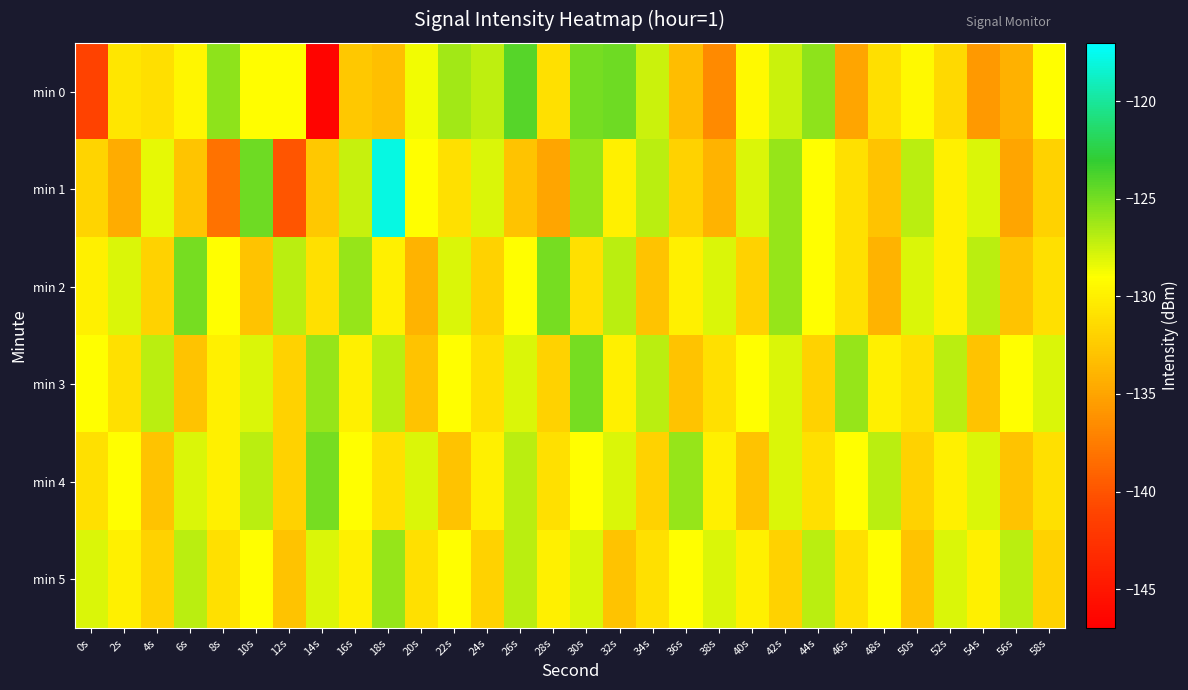

Reading left to right, list all the values displayed in this chart.

min 0: 0s=-141.2	2s=-130.6	4s=-131.1	6s=-129.6	8s=-125.7	10s=-129.1	12s=-129.2	14s=-146.6	16s=-132.7	18s=-133.2	20s=-128.7	22s=-126.3	24s=-127.1	26s=-124.1	28s=-131.0	30s=-125.1	32s=-124.8	34s=-127.5	36s=-133.3	38s=-136.6	40s=-129.4	42s=-127.5	44s=-125.7	46s=-135.0	48s=-131.2	50s=-129.3	52s=-131.5	54s=-135.7	56s=-134.1	58s=-129.0
min 1: 0s=-131.8	2s=-134.5	4s=-128.3	6s=-132.9	8s=-138.2	10s=-124.8	12s=-139.9	14s=-132.7	16s=-127.3	18s=-117.9	20s=-129.0	22s=-131.0	24s=-128.0	26s=-133.0	28s=-135.0	30s=-126.0	32s=-130.0	34s=-127.0	36s=-132.0	38s=-134.0	40s=-128.0	42s=-126.0	44s=-129.0	46s=-131.0	48s=-133.0	50s=-127.0	52s=-130.0	54s=-128.0	56s=-135.0	58s=-132.0
min 2: 0s=-130.0	2s=-128.0	4s=-132.0	6s=-125.0	8s=-129.0	10s=-133.0	12s=-127.0	14s=-131.0	16s=-126.0	18s=-130.0	20s=-134.0	22s=-128.0	24s=-132.0	26s=-129.0	28s=-125.0	30s=-131.0	32s=-127.0	34s=-133.0	36s=-130.0	38s=-128.0	40s=-132.0	42s=-126.0	44s=-129.0	46s=-131.0	48s=-134.0	50s=-128.0	52s=-130.0	54s=-127.0	56s=-133.0	58s=-131.0
min 3: 0s=-129.0	2s=-131.0	4s=-127.0	6s=-133.0	8s=-130.0	10s=-128.0	12s=-132.0	14s=-126.0	16s=-130.0	18s=-127.0	20s=-133.0	22s=-129.0	24s=-131.0	26s=-128.0	28s=-132.0	30s=-125.0	32s=-130.0	34s=-127.0	36s=-133.0	38s=-131.0	40s=-129.0	42s=-128.0	44s=-132.0	46s=-126.0	48s=-130.0	50s=-131.0	52s=-127.0	54s=-133.0	56s=-129.0	58s=-128.0
min 4: 0s=-131.0	2s=-129.0	4s=-133.0	6s=-128.0	8s=-130.0	10s=-127.0	12s=-132.0	14s=-125.0	16s=-129.0	18s=-131.0	20s=-128.0	22s=-133.0	24s=-130.0	26s=-127.0	28s=-131.0	30s=-129.0	32s=-128.0	34s=-132.0	36s=-126.0	38s=-130.0	40s=-133.0	42s=-128.0	44s=-131.0	46s=-129.0	48s=-127.0	50s=-132.0	52s=-130.0	54s=-128.0	56s=-133.0	58s=-131.0
min 5: 0s=-128.0	2s=-130.0	4s=-132.0	6s=-127.0	8s=-131.0	10s=-129.0	12s=-133.0	14s=-128.0	16s=-130.0	18s=-126.0	20s=-131.0	22s=-129.0	24s=-132.0	26s=-127.0	28s=-130.0	30s=-128.0	32s=-133.0	34s=-131.0	36s=-129.0	38s=-128.0	40s=-130.0	42s=-132.0	44s=-127.0	46s=-131.0	48s=-129.0	50s=-133.0	52s=-128.0	54s=-130.0	56s=-127.0	58s=-132.0